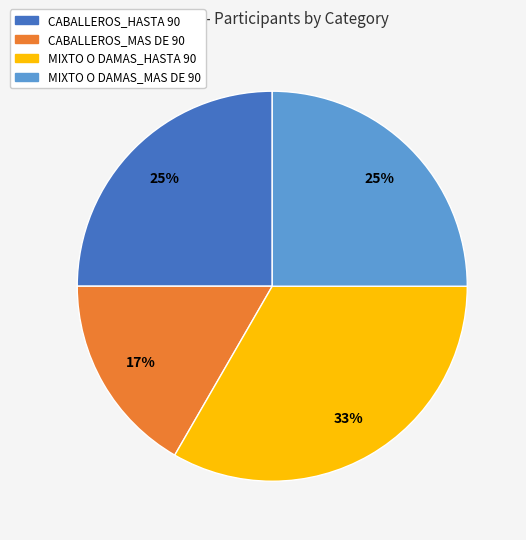

Which has a higher value, CABALLEROS_MAS DE 90 or MIXTO O DAMAS_HASTA 90?

MIXTO O DAMAS_HASTA 90